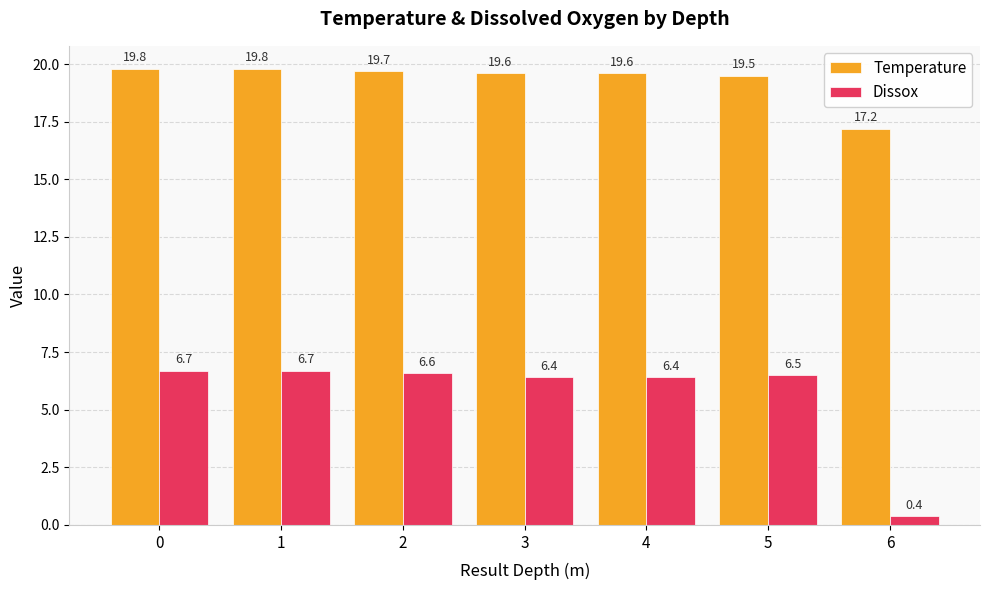

At which label is Temperature closest to 18?

6